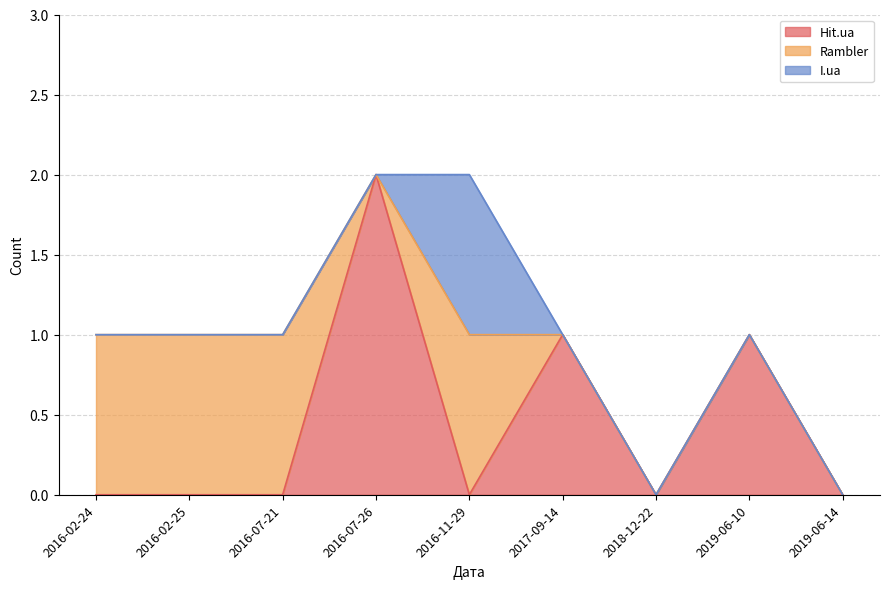

Count the Hit.ua values in the range 0 to 1.

8